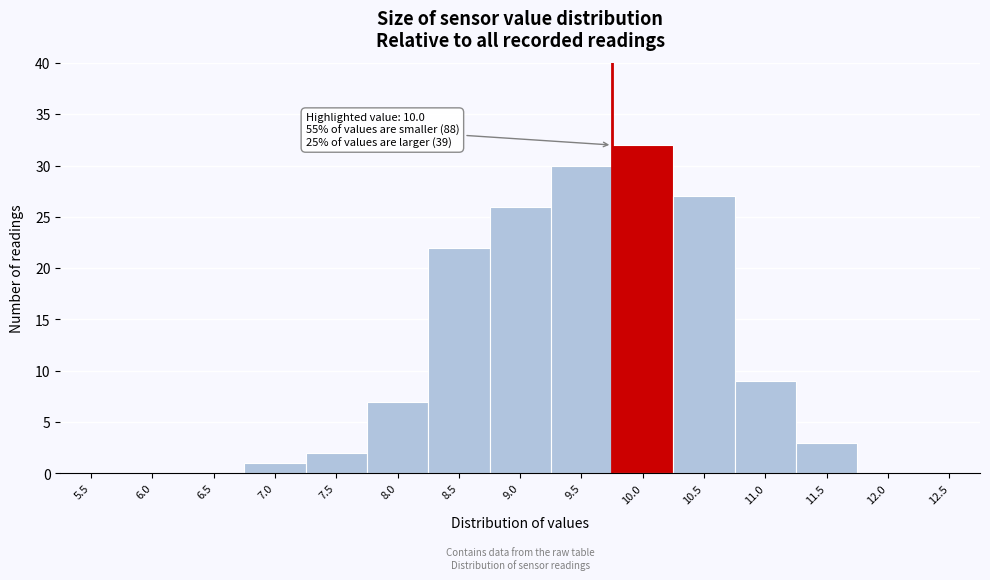

Reading left to right, transcribe all the data shown in this chart.

5.5=0	6.0=0	6.5=0	7.0=1	7.5=2	8.0=7	8.5=22	9.0=26	9.5=30	10.0=32	10.5=27	11.0=9	11.5=3	12.0=0	12.5=0